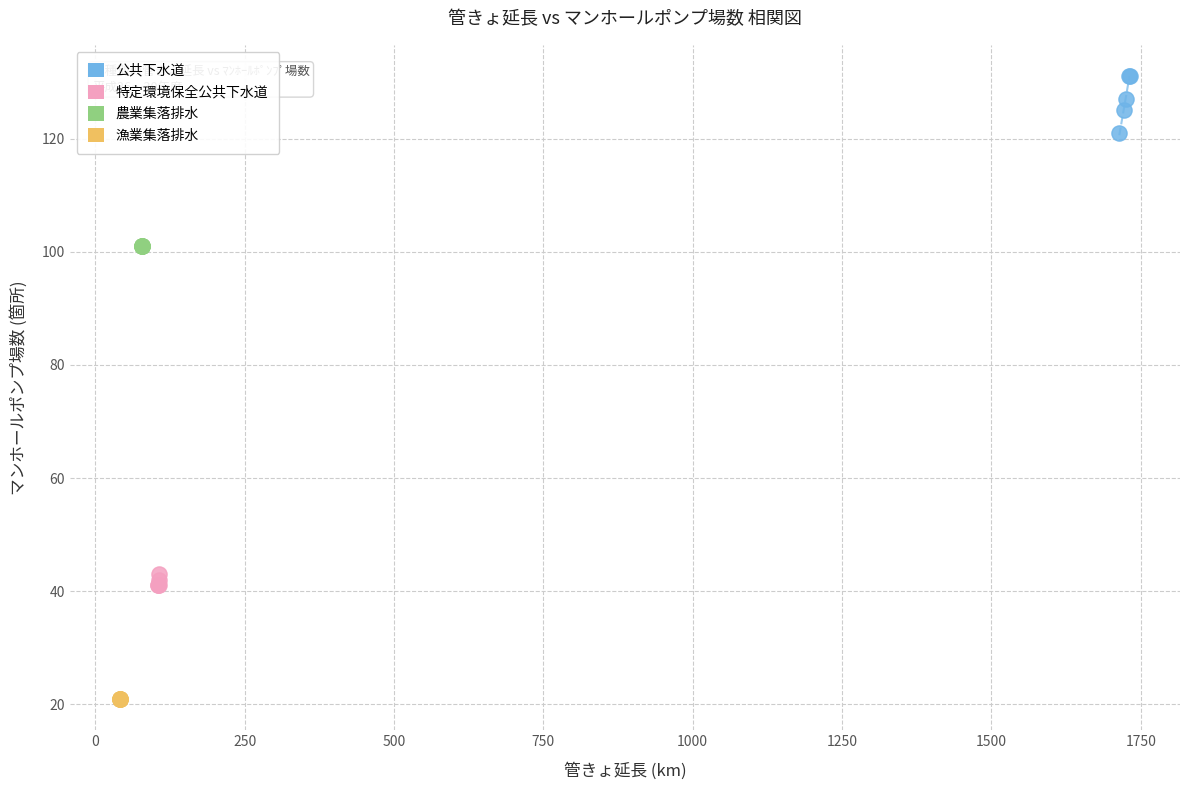

Which series contains the highest Y value?

公共下水道